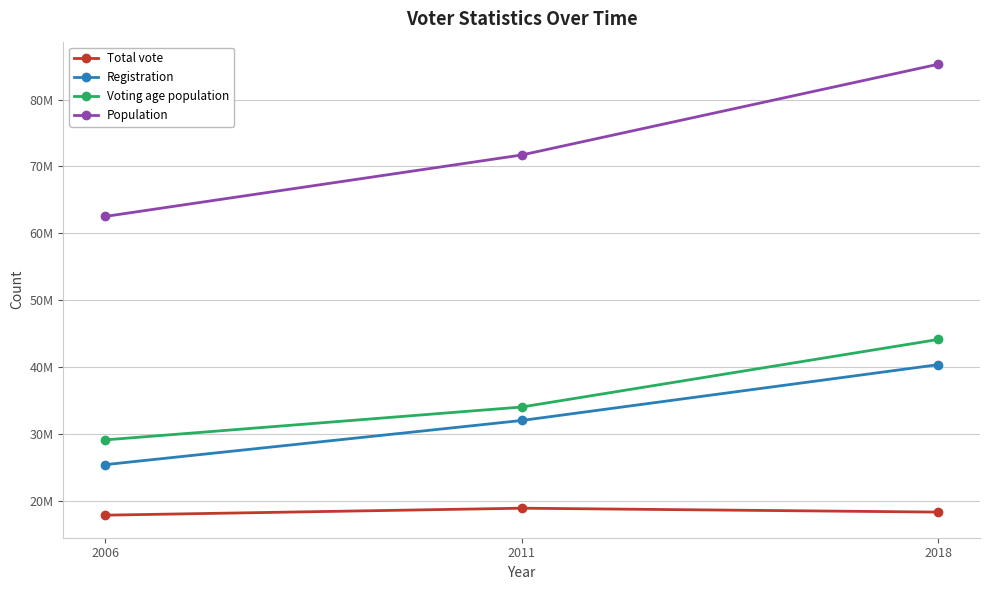

At how many categories does at least one series exceed 64827900?

2